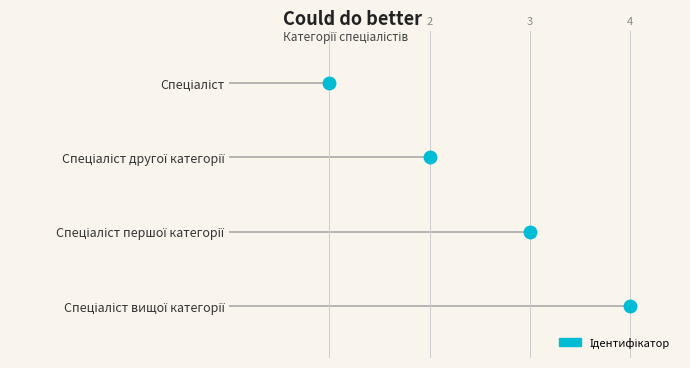

Between Спеціаліст and Спеціаліст першої категорії, which is larger?

Спеціаліст першої категорії